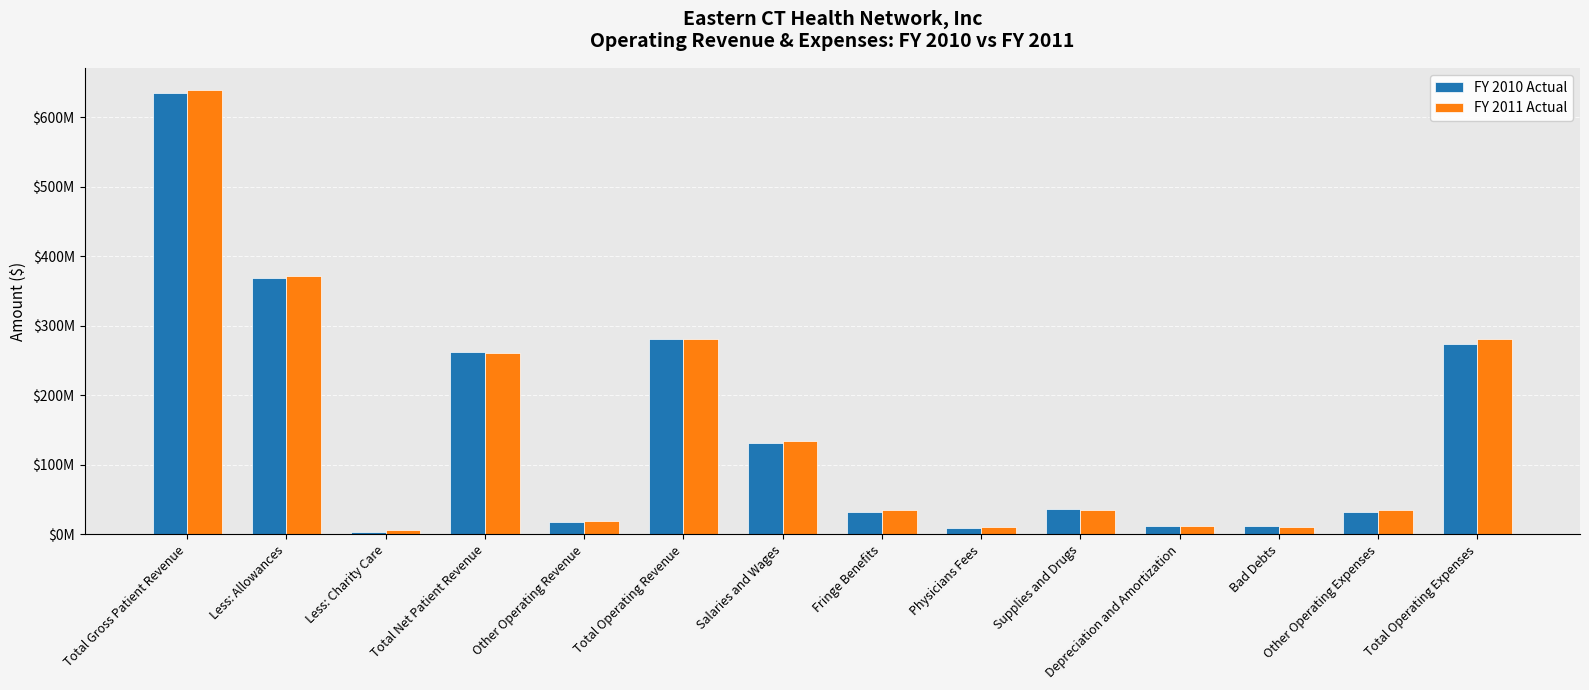

At which category does the chart reach its minimum across all series?

Less: Charity Care